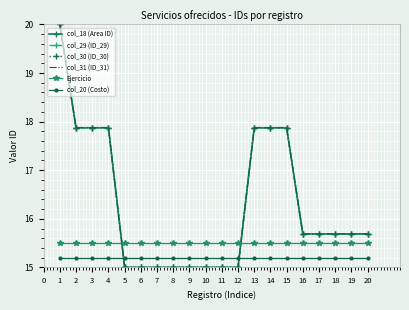

Rank the series at 3 from highest to lowest value.

col_18 (Area ID), col_29 (ID_29), col_30 (ID_30), col_31 (ID_31), Ejercicio, col_20 (Costo)